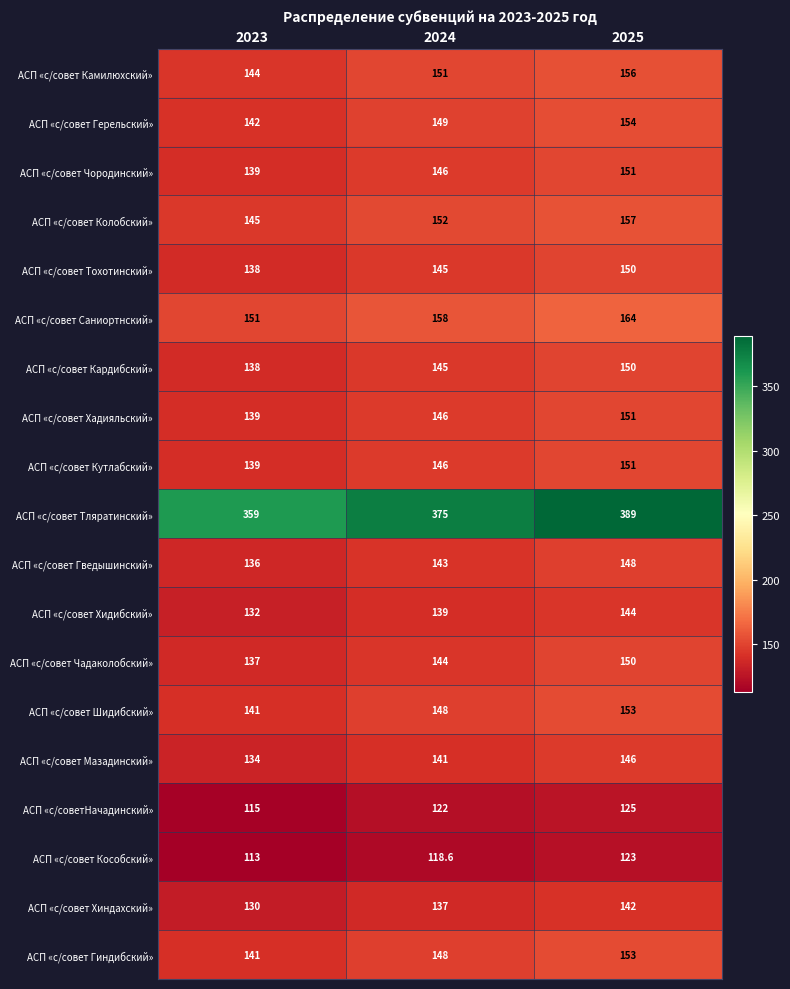

At which label does АСП «с/совет Чородинский» reach its minimum?

2023